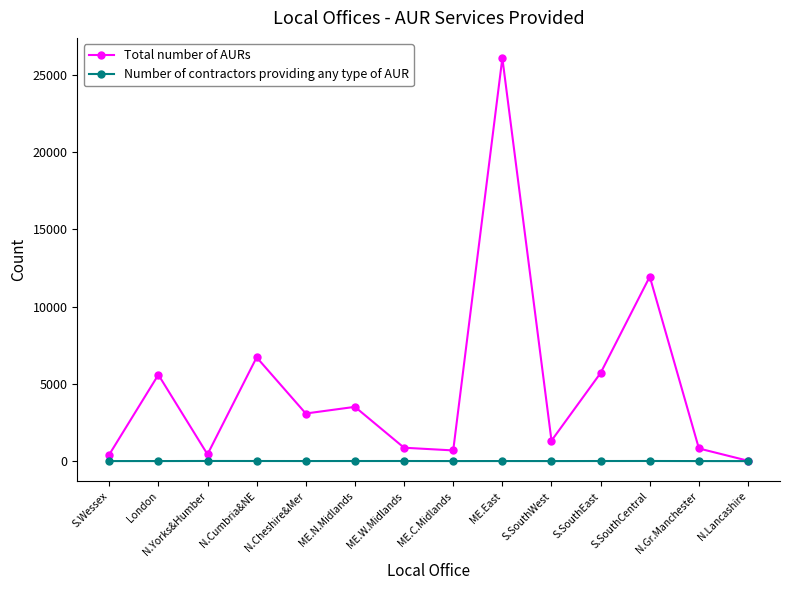

What is the label of the 10th point from the right?

N.Cheshire&Mer